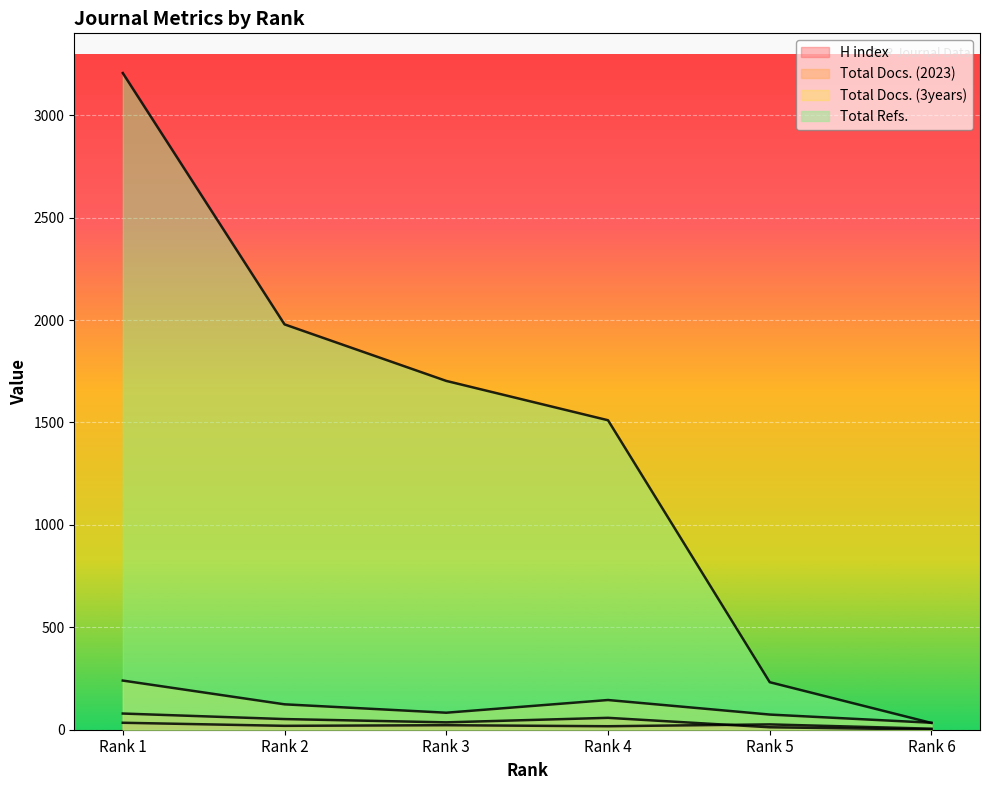

What is the difference between the second highest and minimum values in the H index series?

21